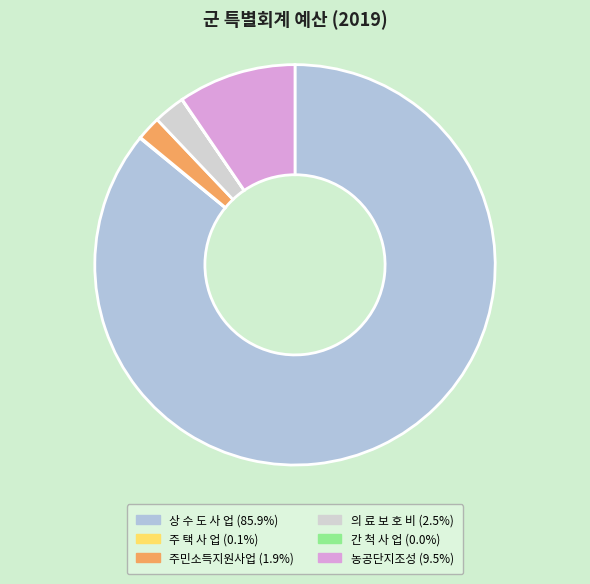

Combined, what portion of the pie is 주 택 사 업 and 상 수 도 사 업?

86.0%